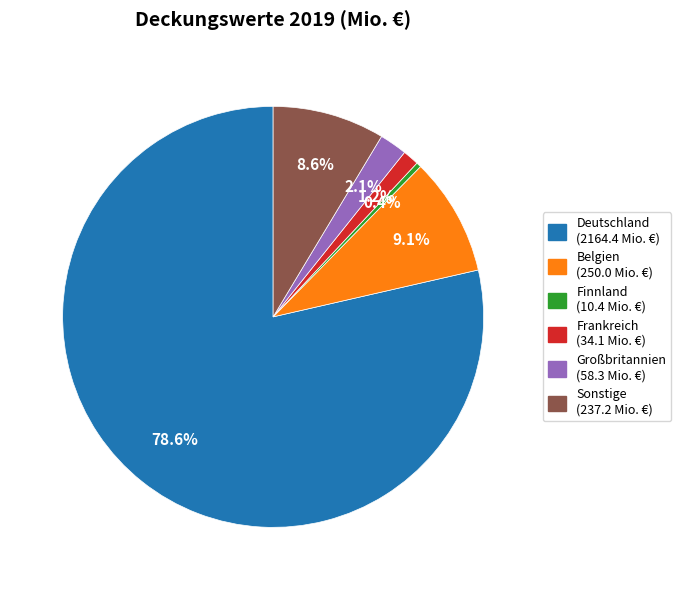

Does Deutschland account for over 50% of the chart?

Yes